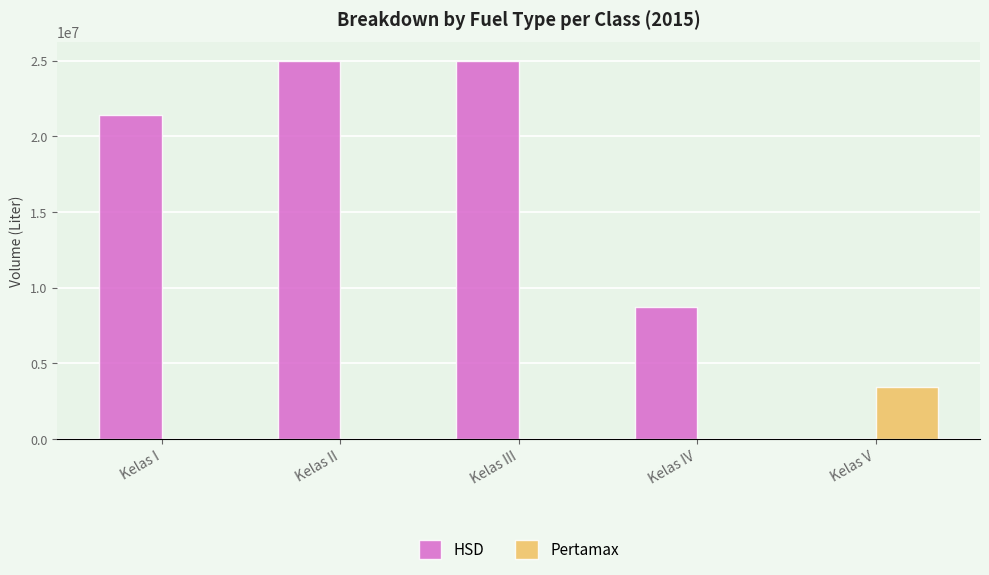

What is the total value across all series at Kelas II?

24989120